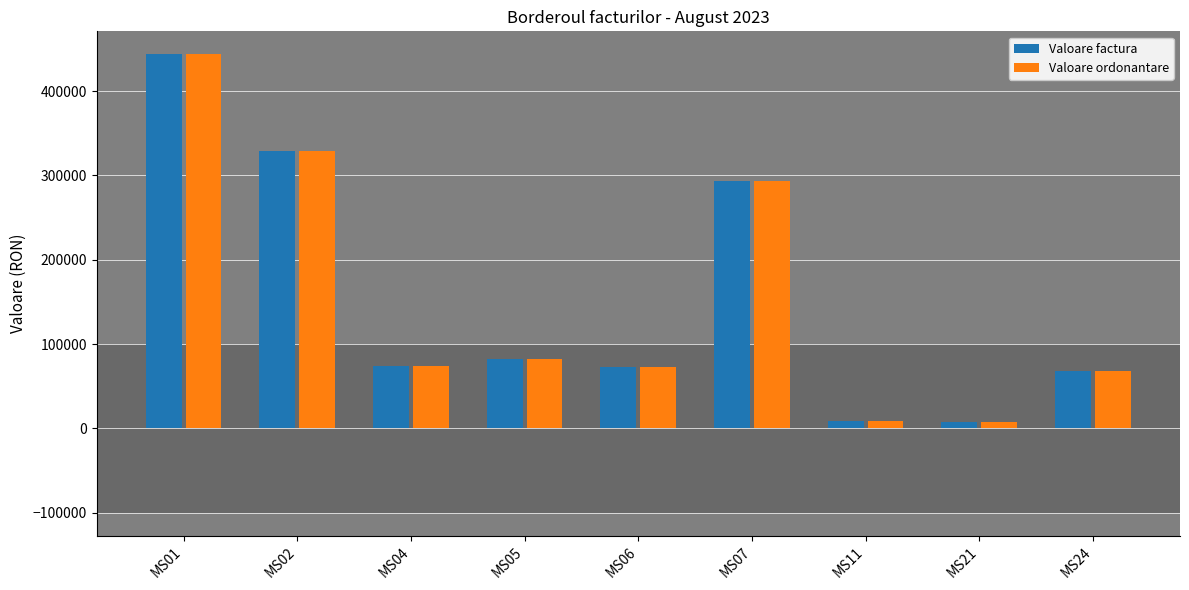

The value of Valoare ordonantare at MS06 is 34048. True or false?

False